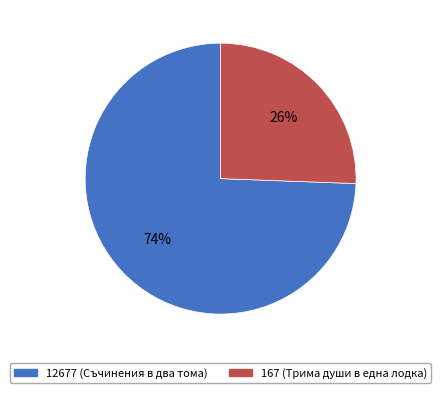

Which category has the biggest portion of the pie?

12677